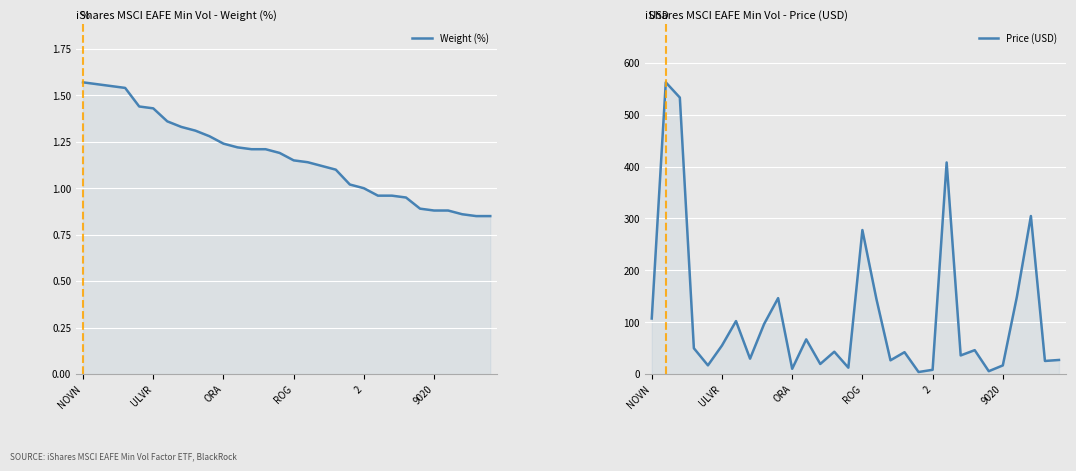

True or false: Weight (%) and Price (USD) cross at least once.

False